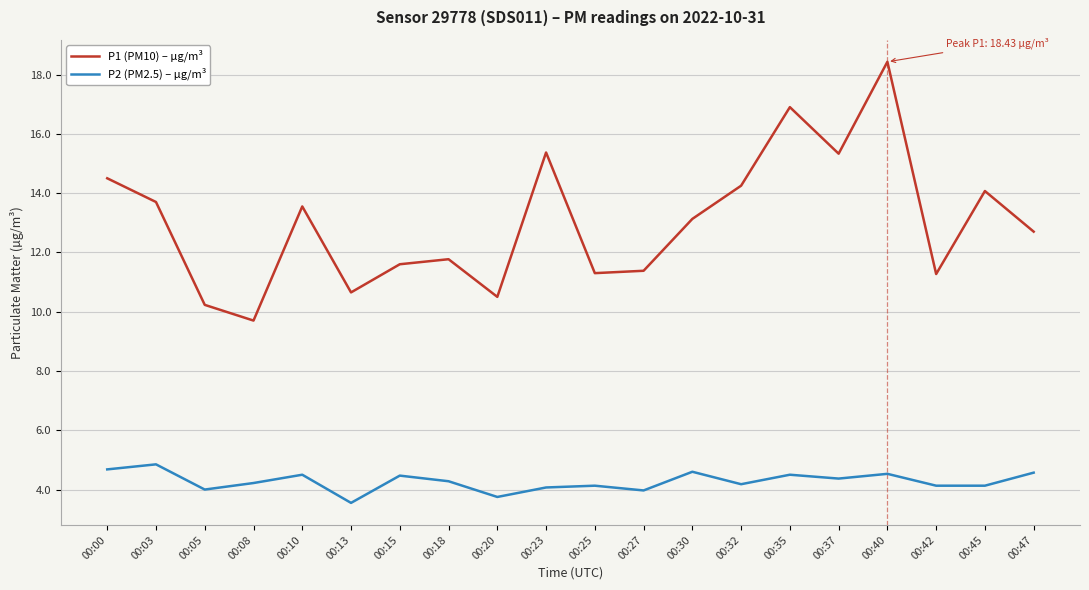

Which series changed the most between 00:32 and 00:42?

P1 (PM10) – µg/m³